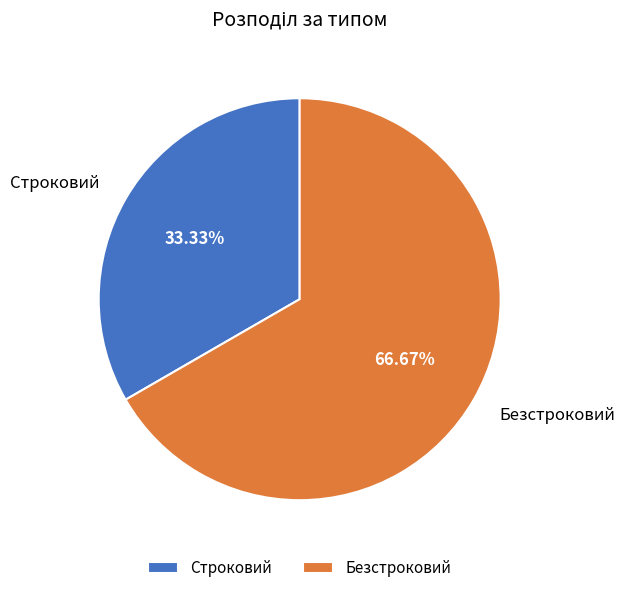

Which slice is the largest?

Безстроковий